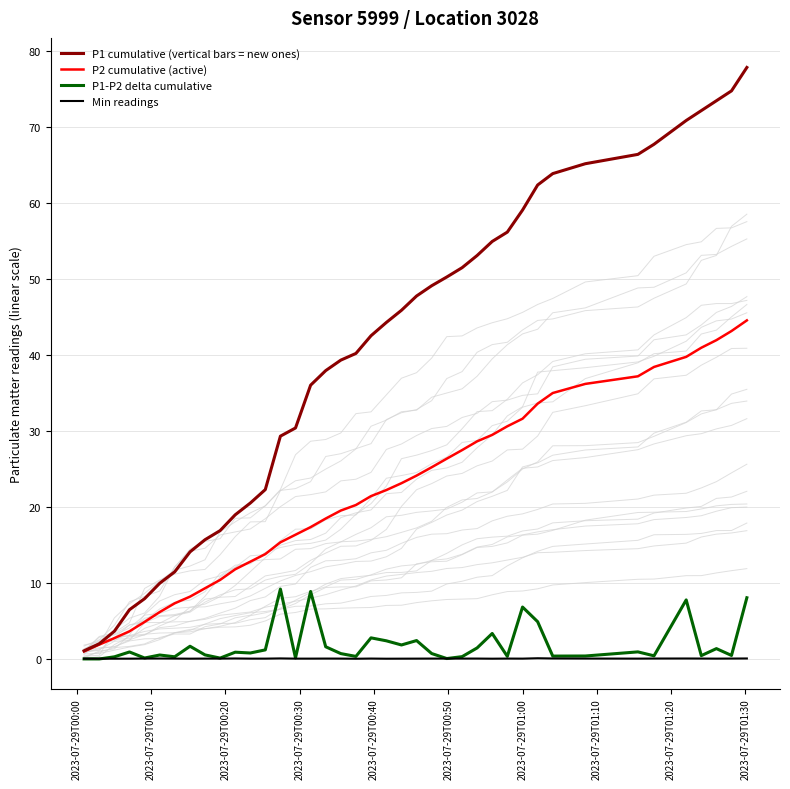

True or false: P1 cumulative (vertical bars = new ones) has more than 1 points higher than both neighbors.

False